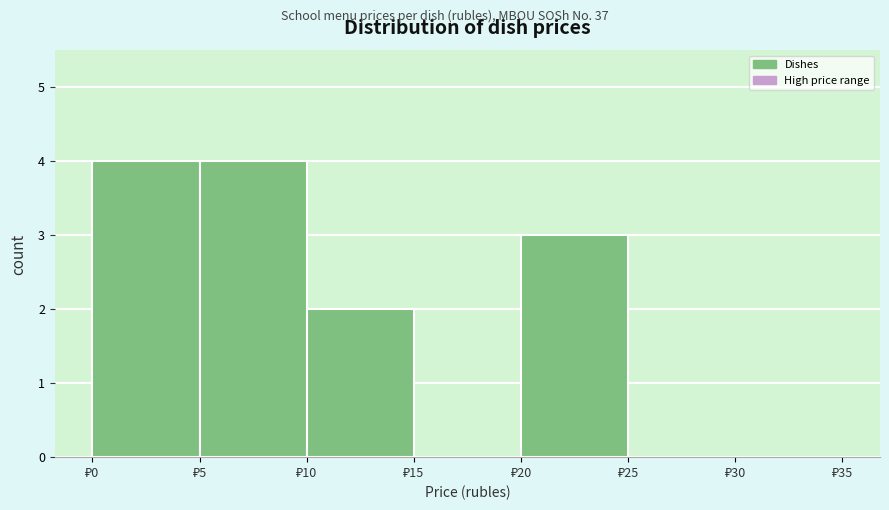

How tall is the bar that spans 20 to 25 on the x-axis? The values are not printed on the chart, so give them approximately, as read against the axis.

3